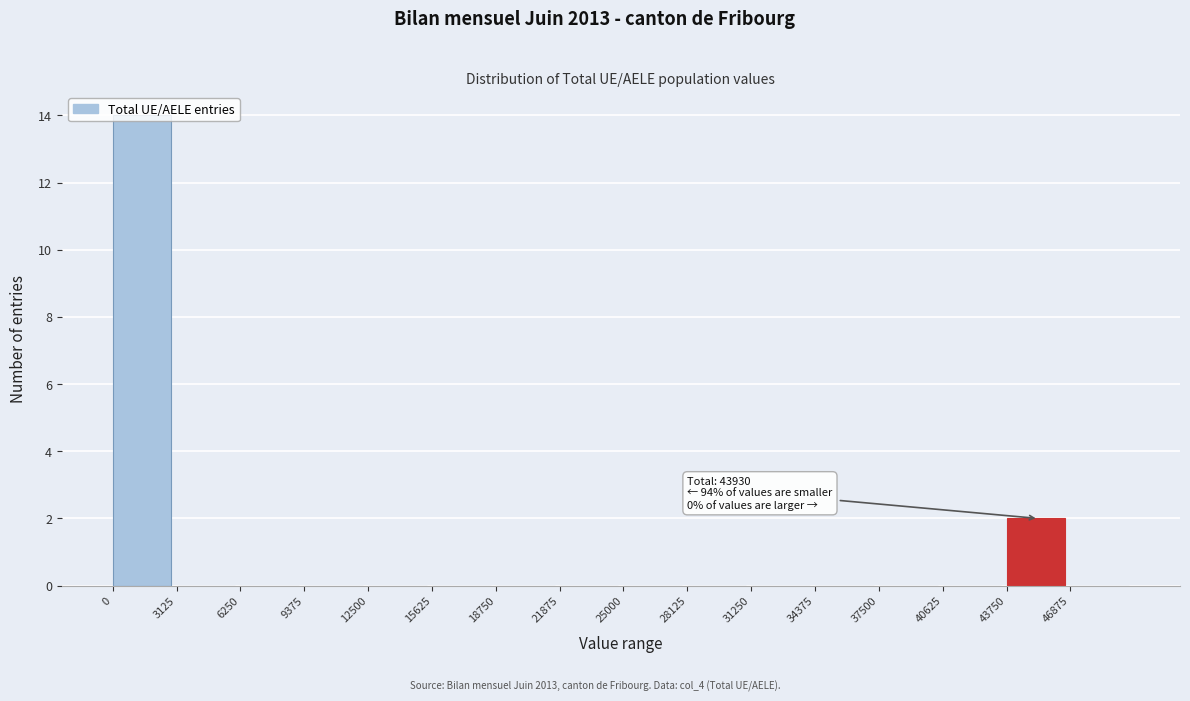

Which range on the x-axis has the tallest bar?

0 to 3000